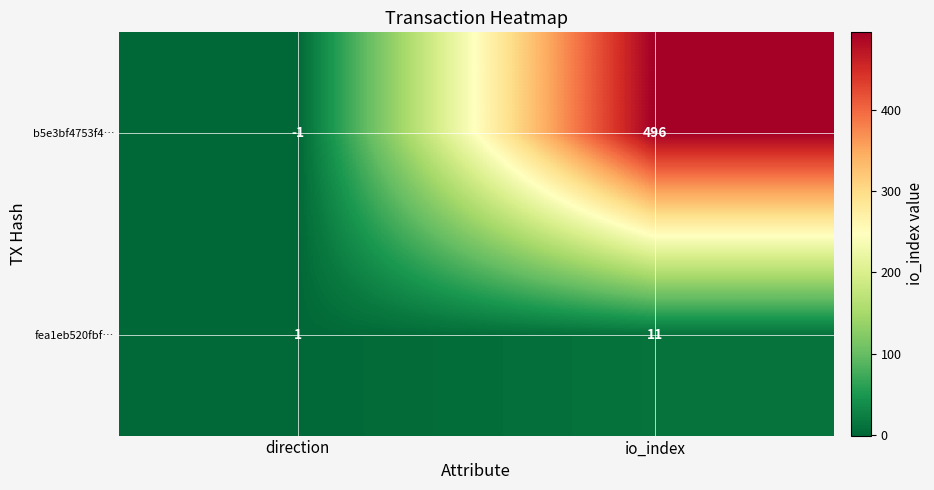

Between direction and io_index, which series saw the biggest shift?

b5e3bf4753f4…